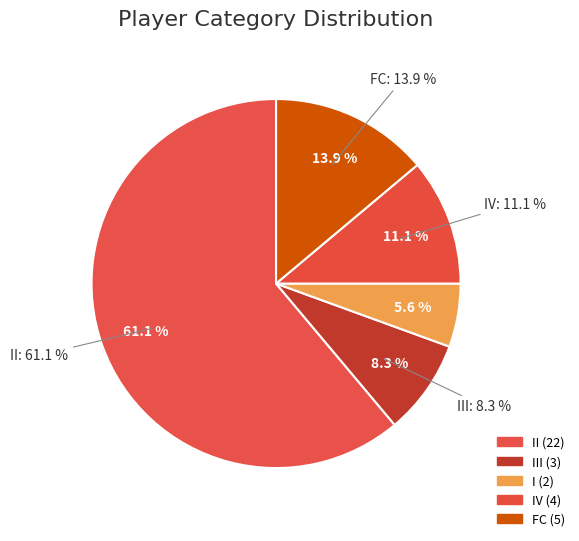

Rank the categories by value from highest to lowest.

II, FC, IV, III, I